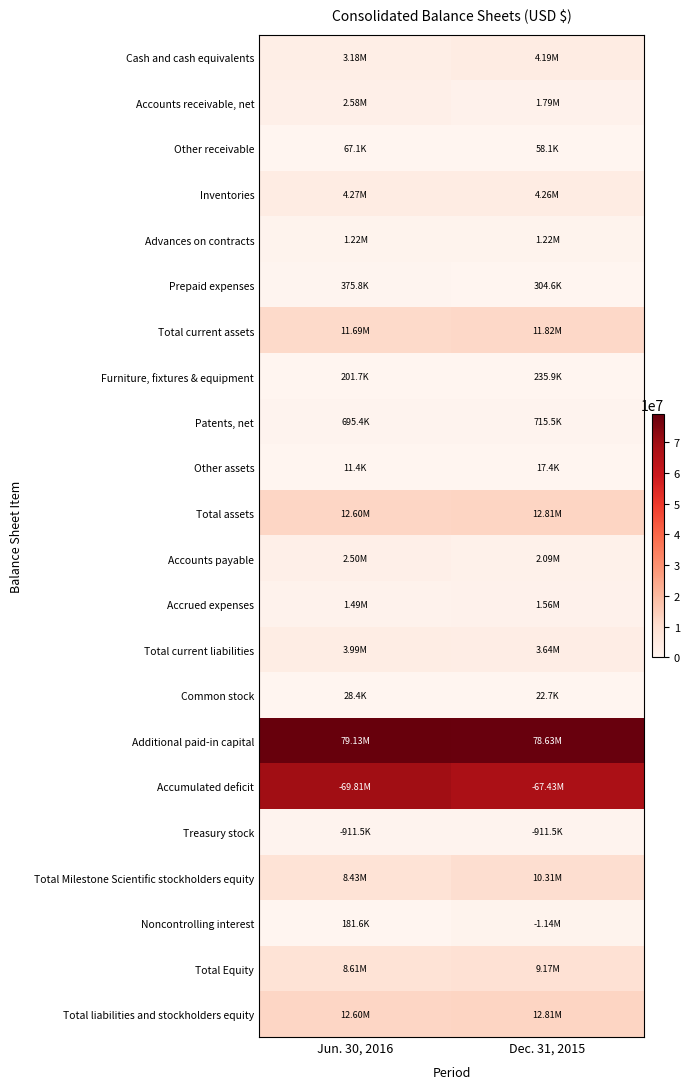

At how many categories does at least one series exceed 78404618?

2